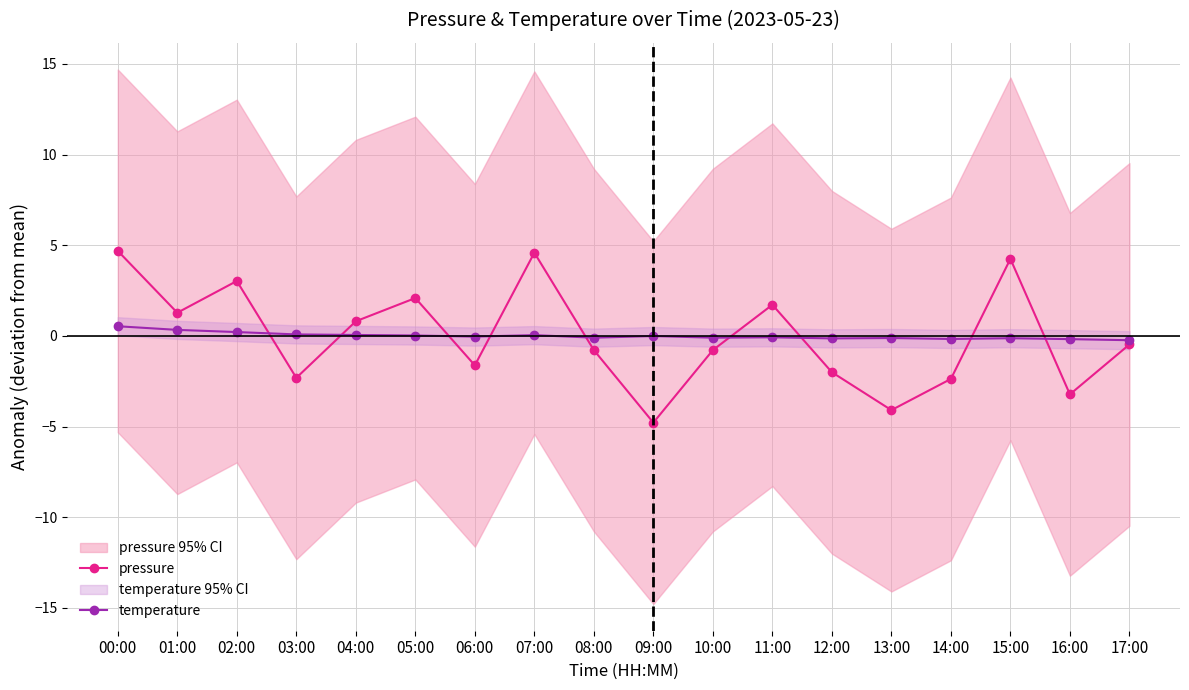

Which series has the largest total across all categories?

pressure